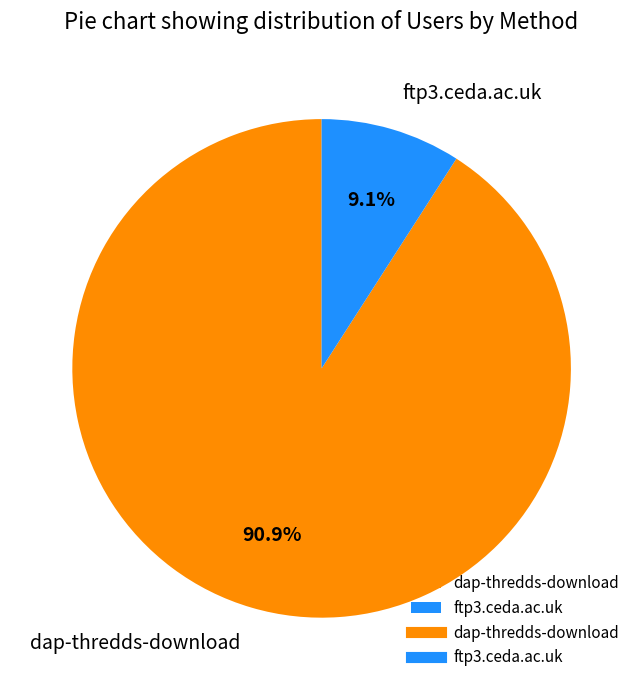

Which slice is the smallest?

ftp3.ceda.ac.uk